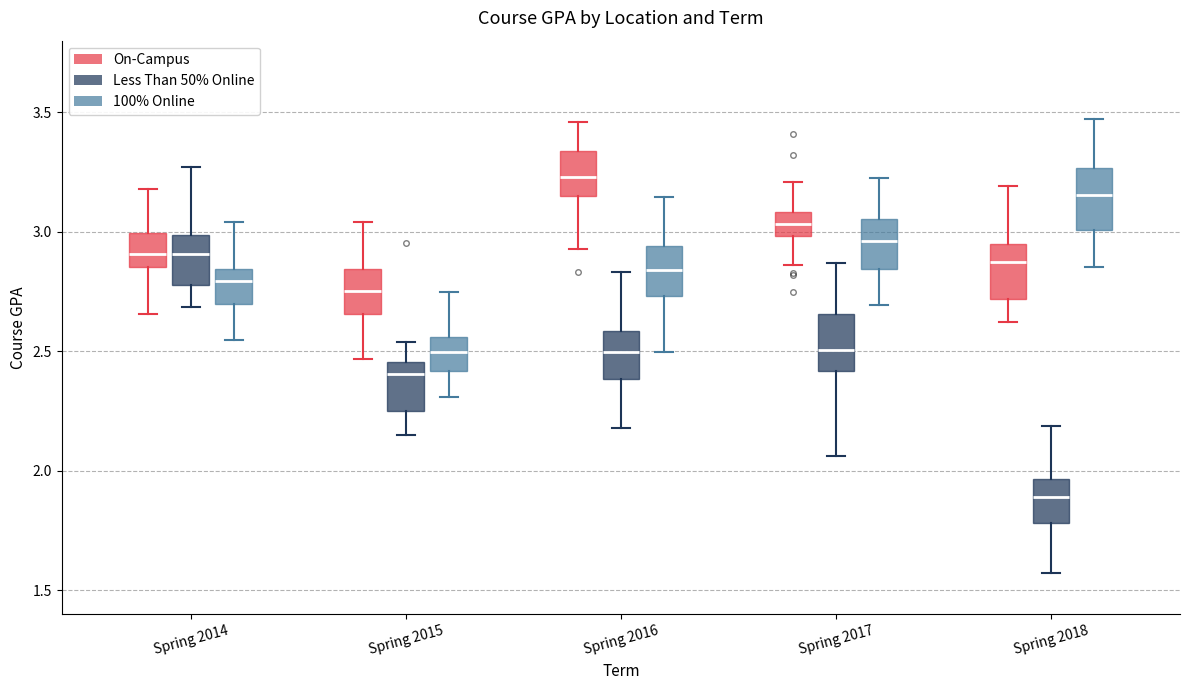

Which box's median line is the lowest?

Spring 2018 (Less Than 50% Online)